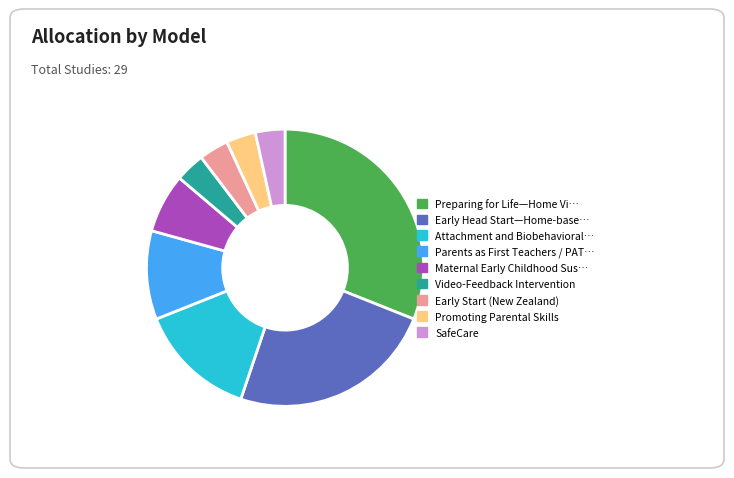

How many segments does this pie chart have?

9